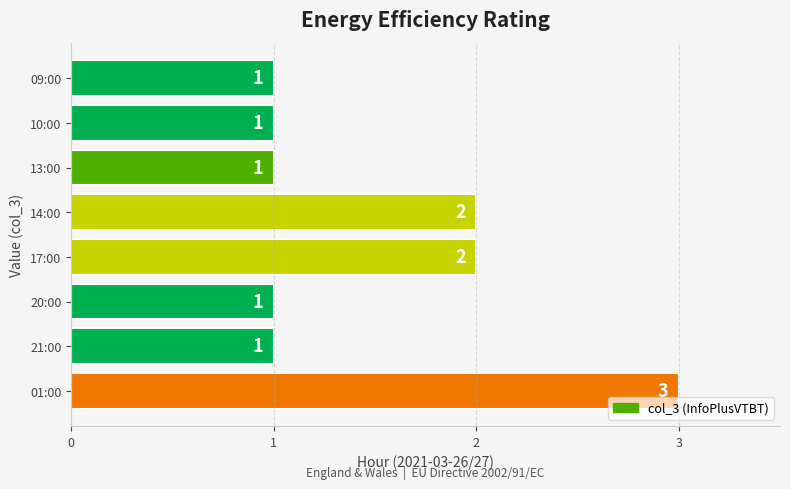

What is the difference between the maximum and minimum values?

2